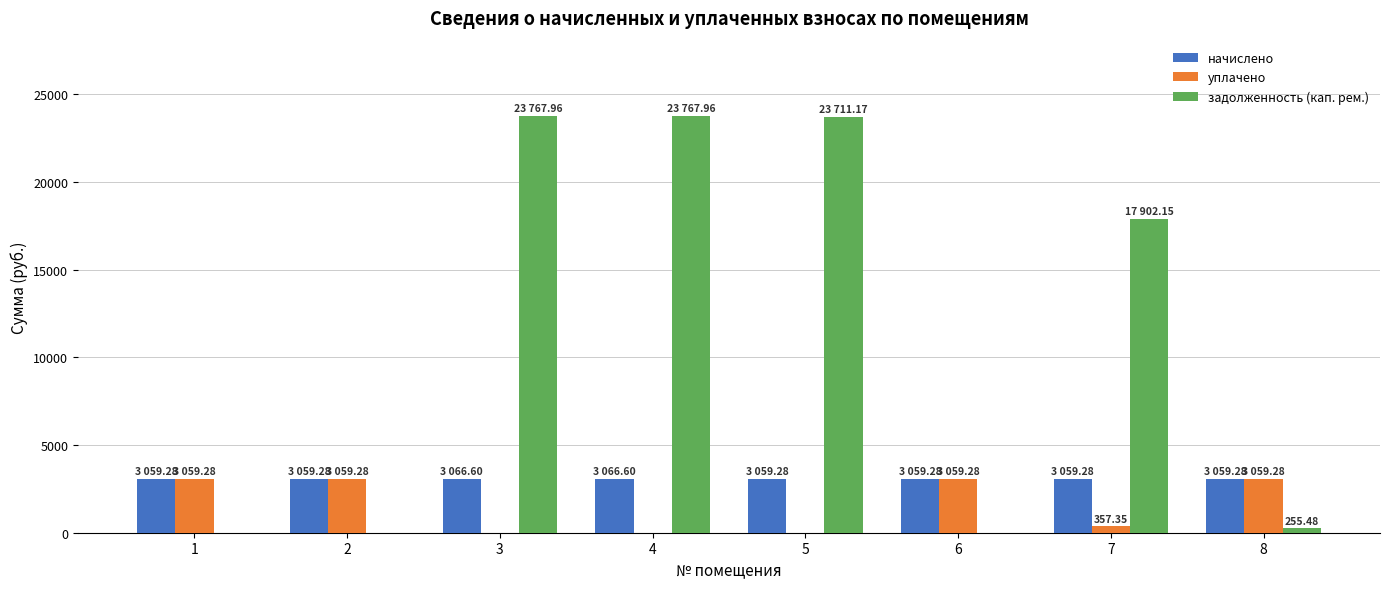

What is the sum of all уплачено values?

12594.5